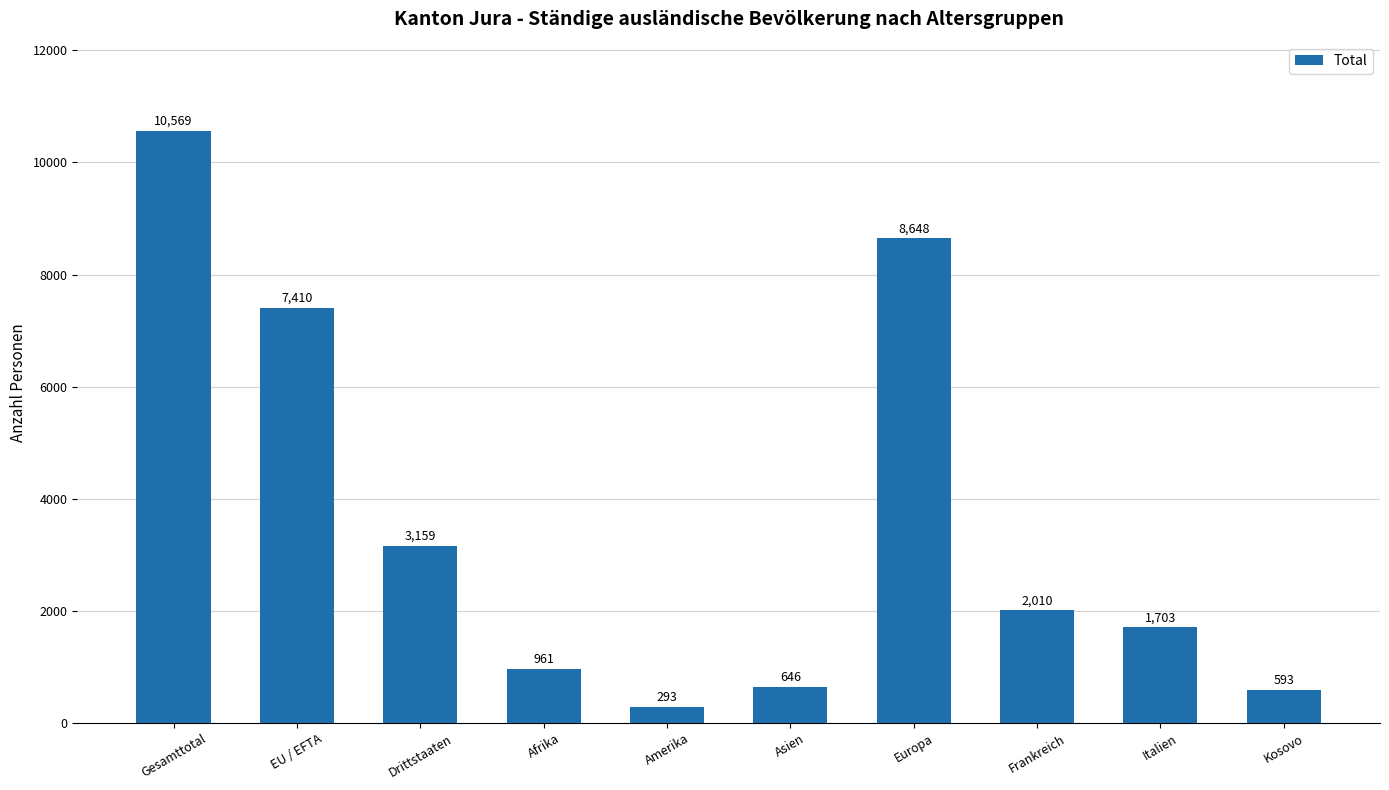

Approximately how many times larger is the value at Frankreich compared to Gesamttotal?

0.2